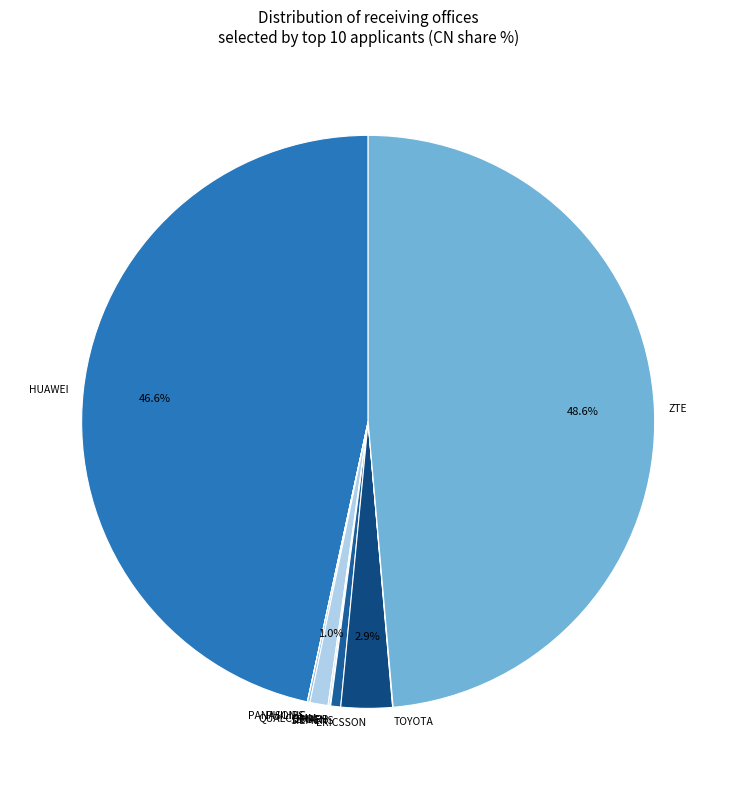

Which slice is the largest?

ZTE